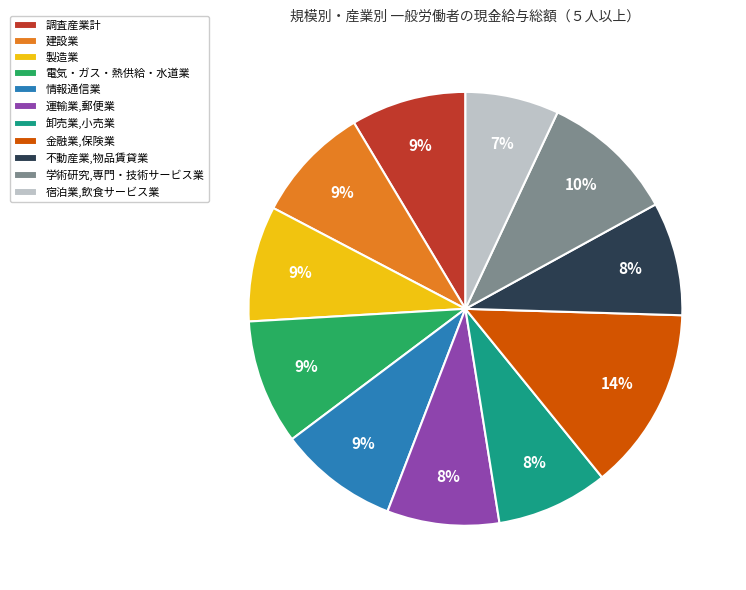

Does 不動産業,物品賃貸業 represent more than half of the total?

No